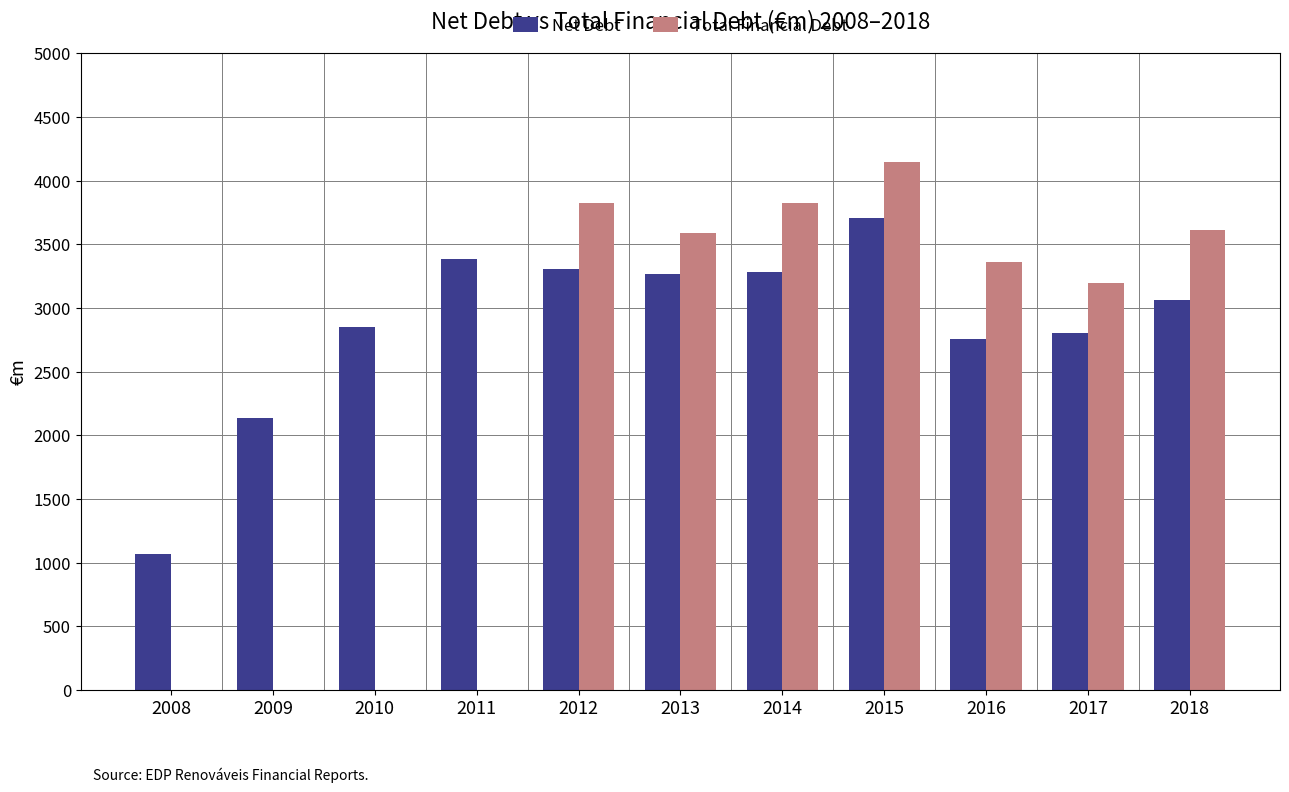

Which series has the largest total across all categories?

Net Debt